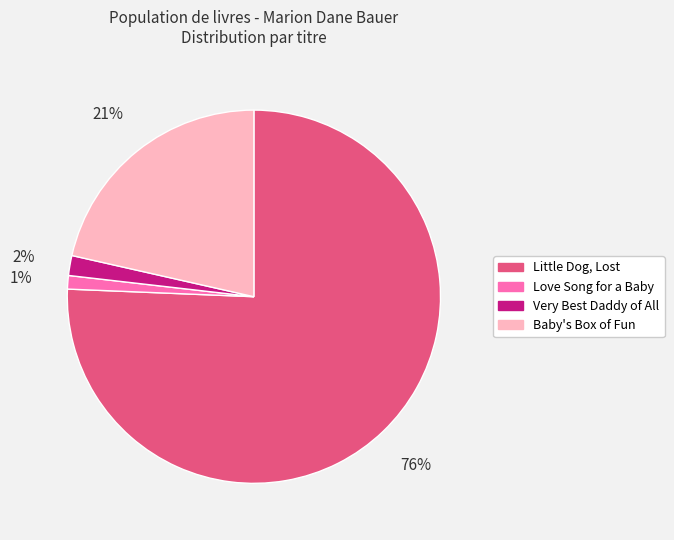

Does Little Dog, Lost represent more than half of the total?

Yes